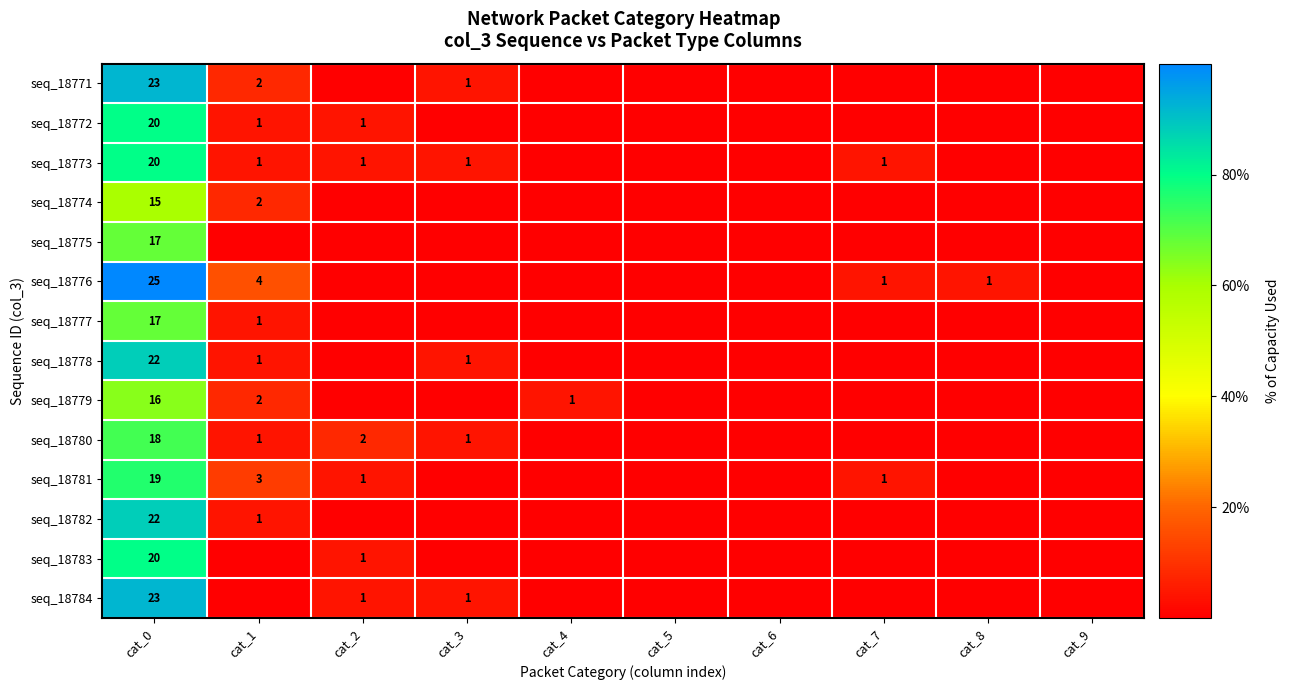

At how many categories does at least one series exceed 3?

7